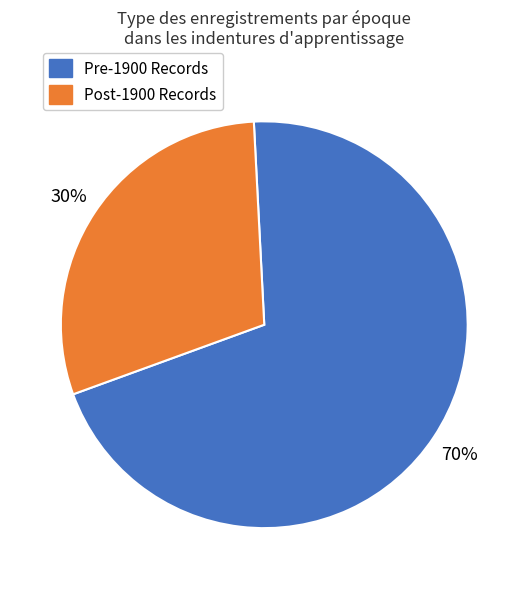

To the nearest percent, what is the average slice percentage?

50%